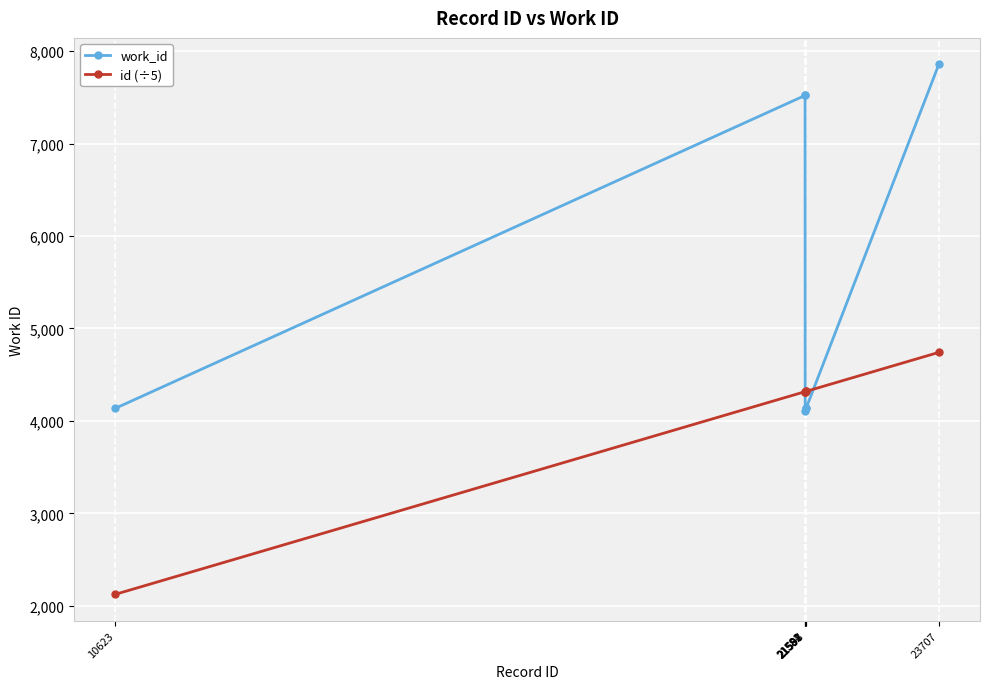

At which category is the sum across all series the highest?

23707